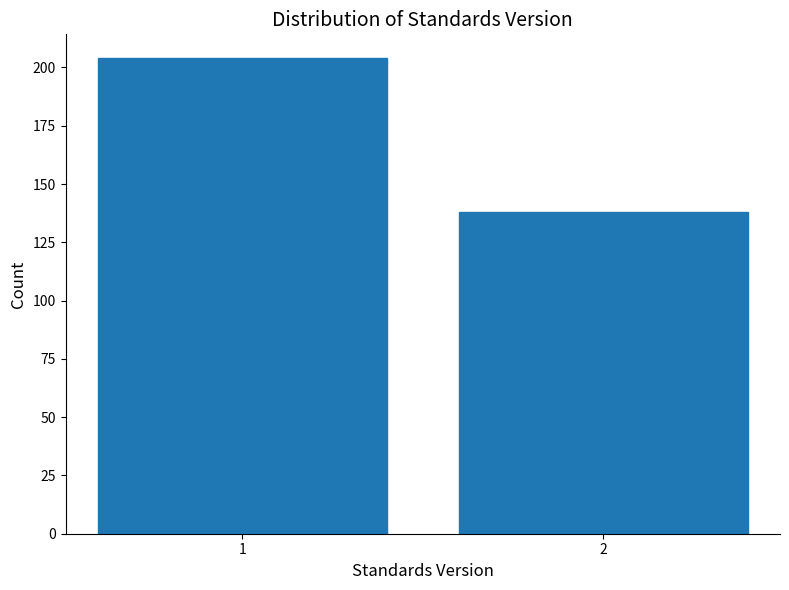

Reading right to left, list all the values displayed in this chart.

138	204